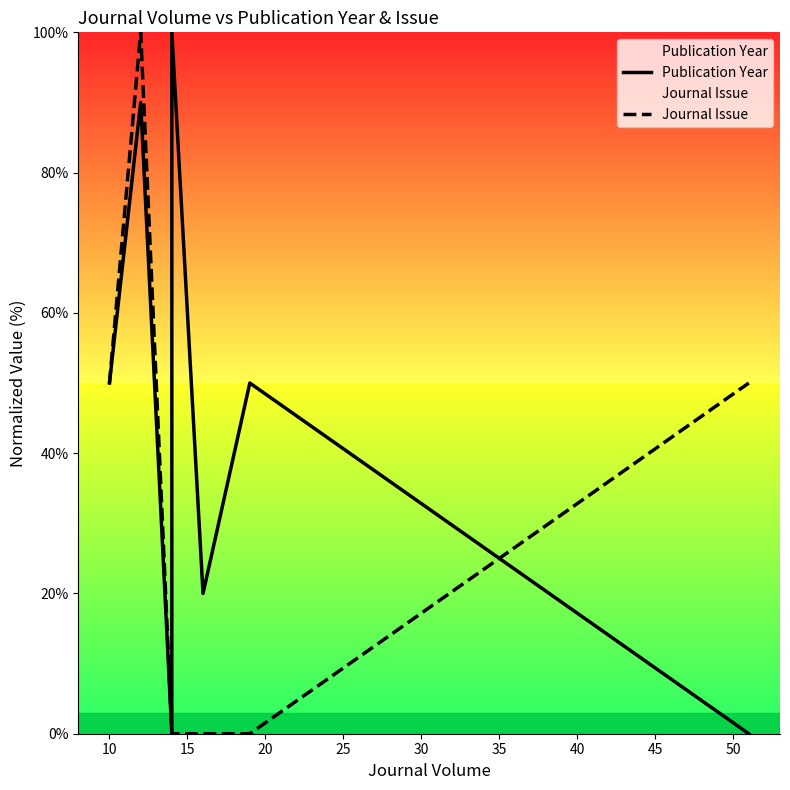

Is it true that Journal Issue equals 33 at 15?

False